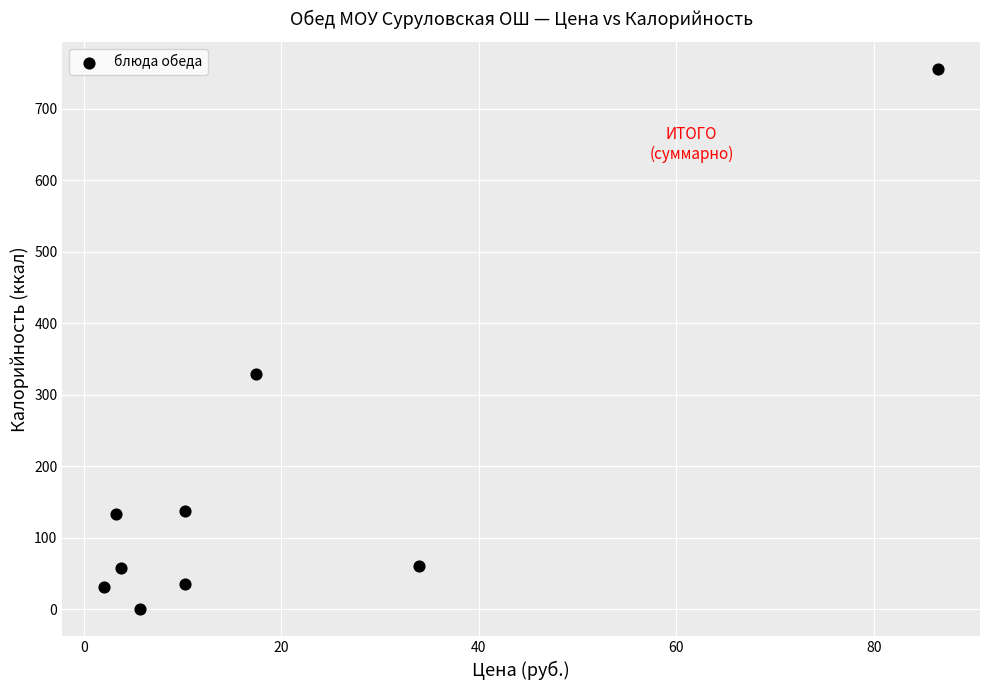

What is the average Y value?

171